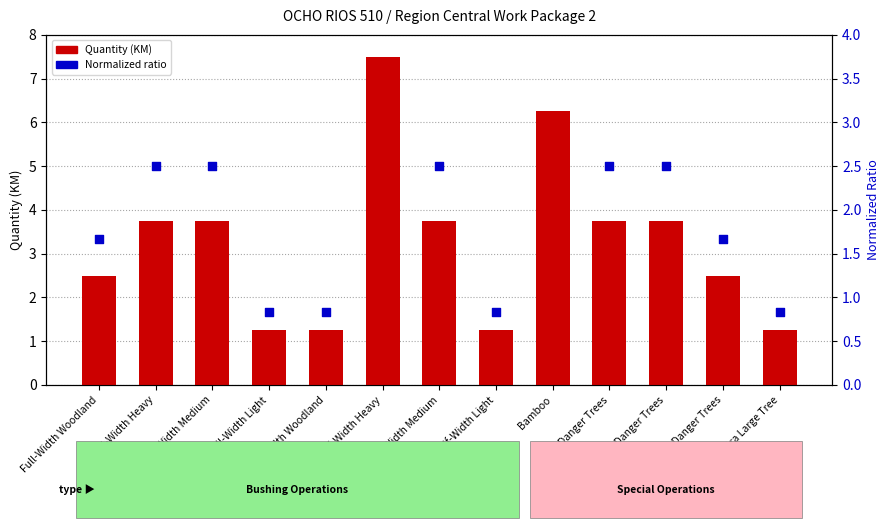

At how many categories does at least one series exceed 3?

7